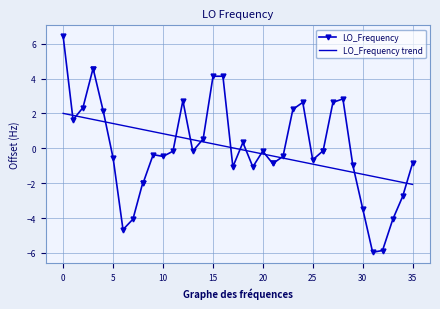

List the series in order of their peak value, lowest first.

LO_Frequency trend, LO_Frequency